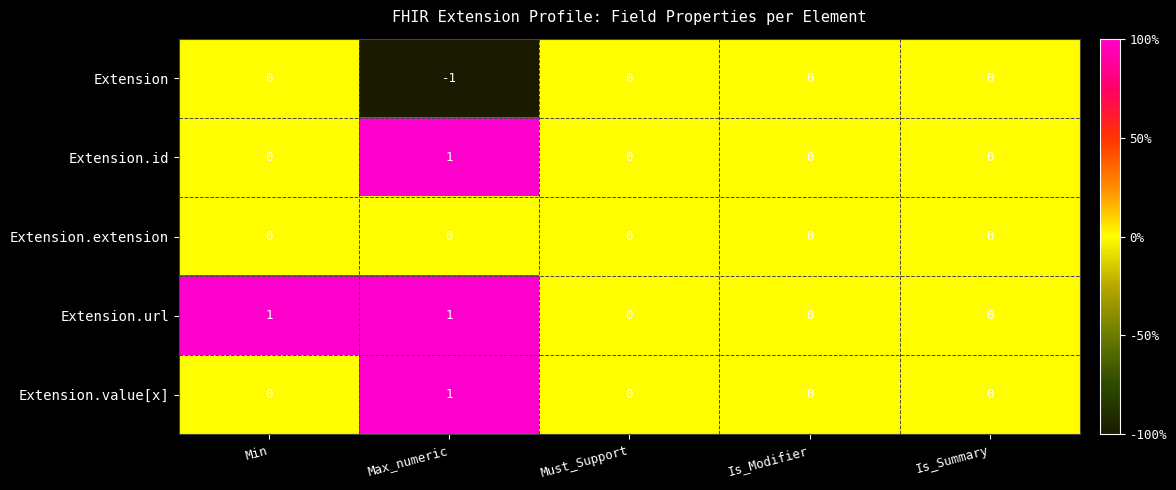

Which category has the lowest value across all series?

Max_numeric